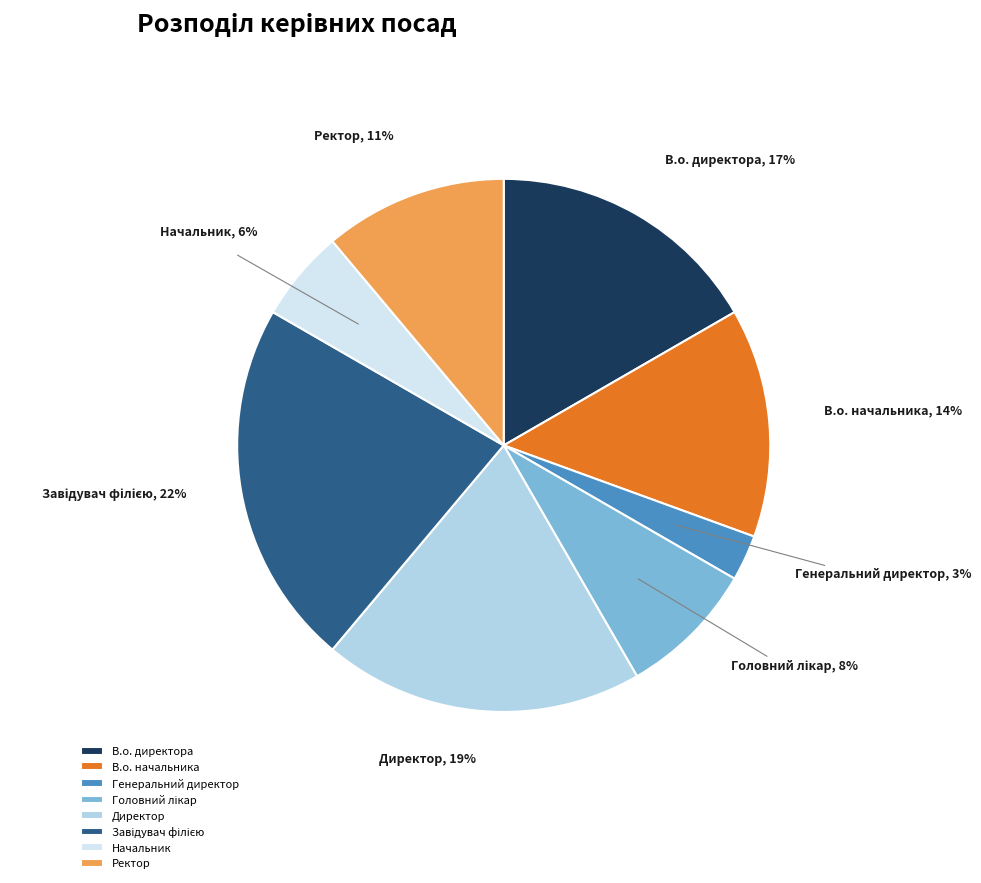

How many segments does this pie chart have?

8